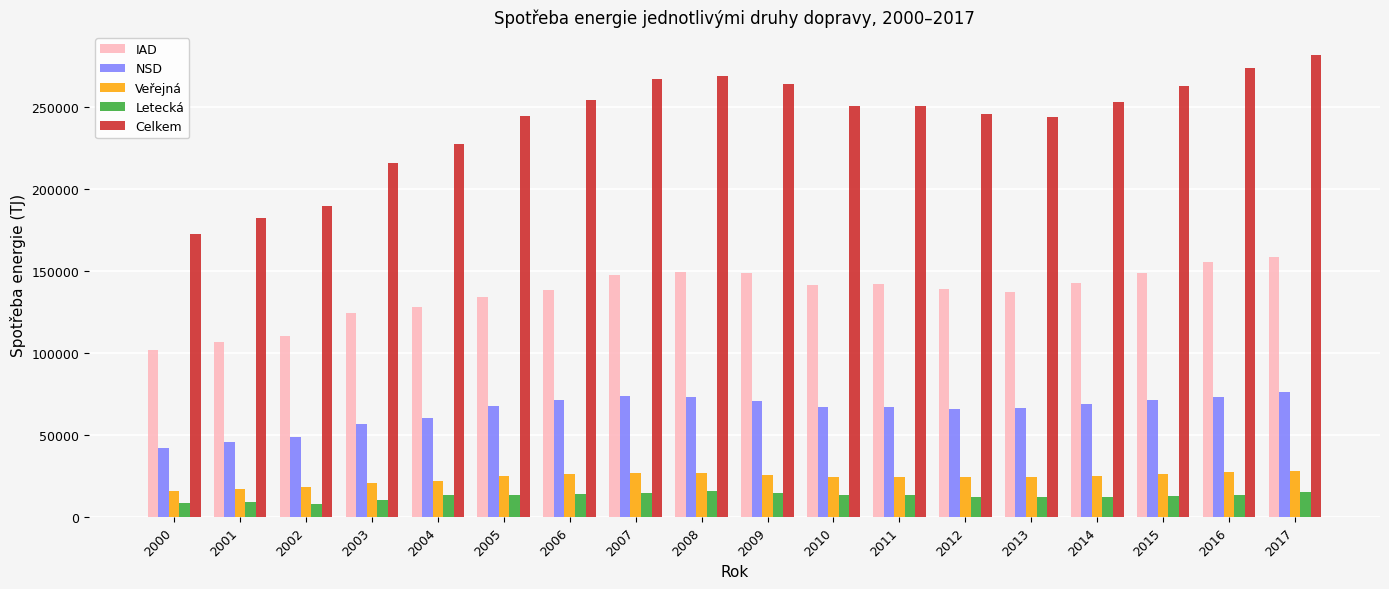

The NSD series shows 9027 at 2000. True or false?

False